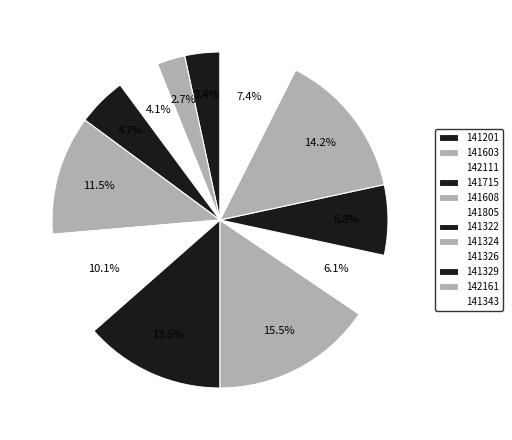

To the nearest percent, what portion does 141343 represent?

7%